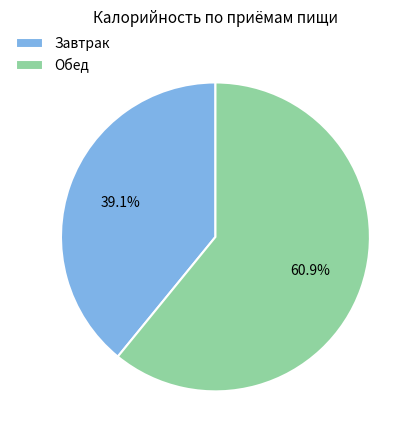

Is it true that Обед is 55% of the pie?

False